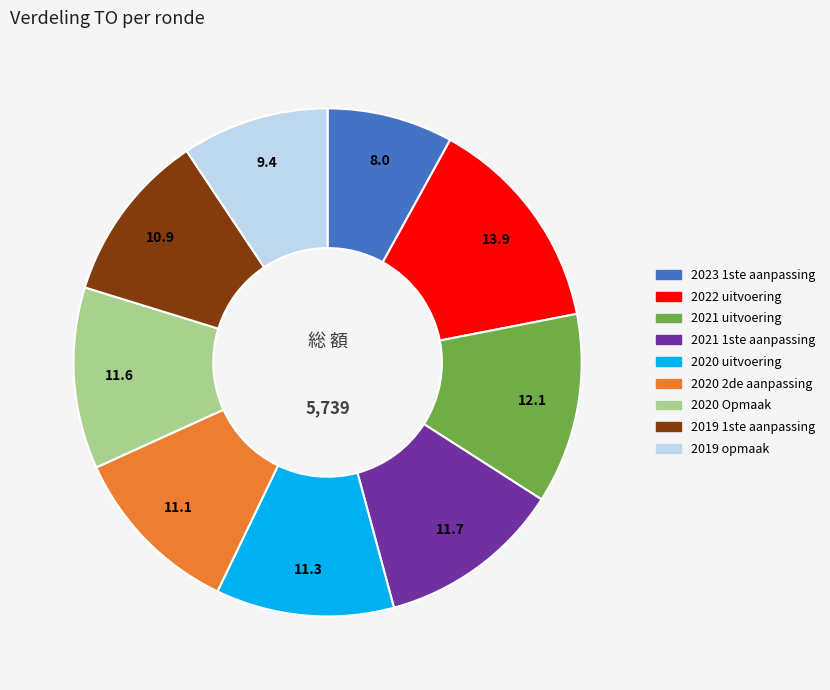

The 2020 2de aanpassing slice represents 11% of the pie. True or false?

True